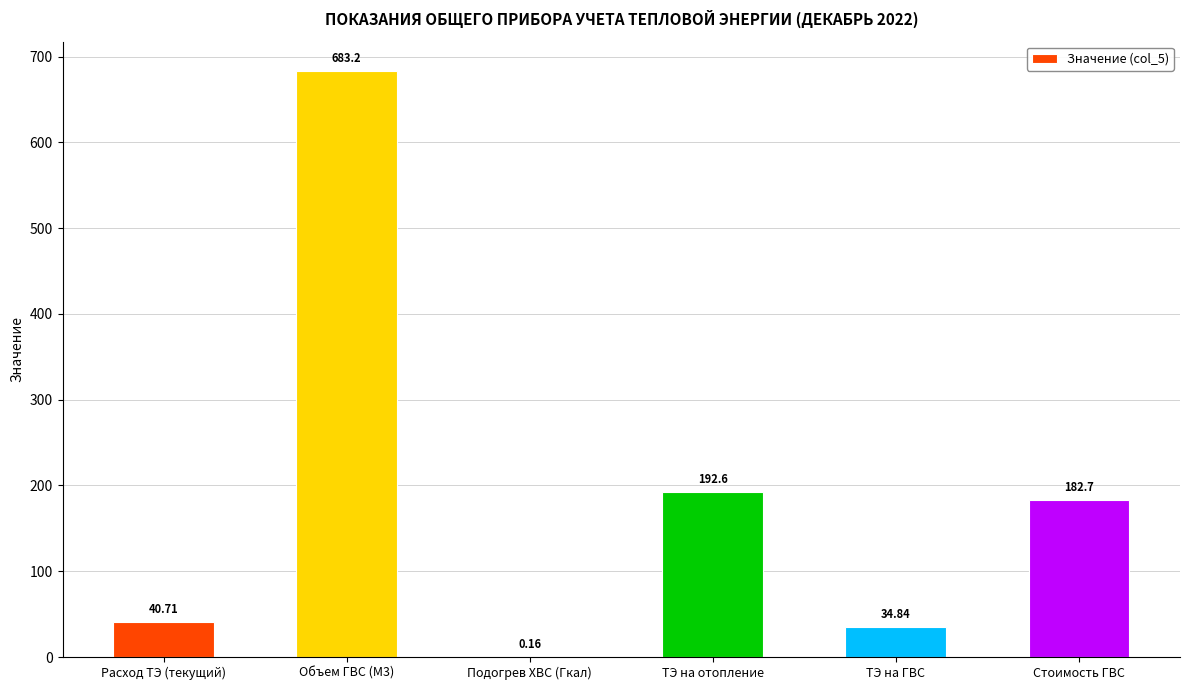

What is the average value?

189.0